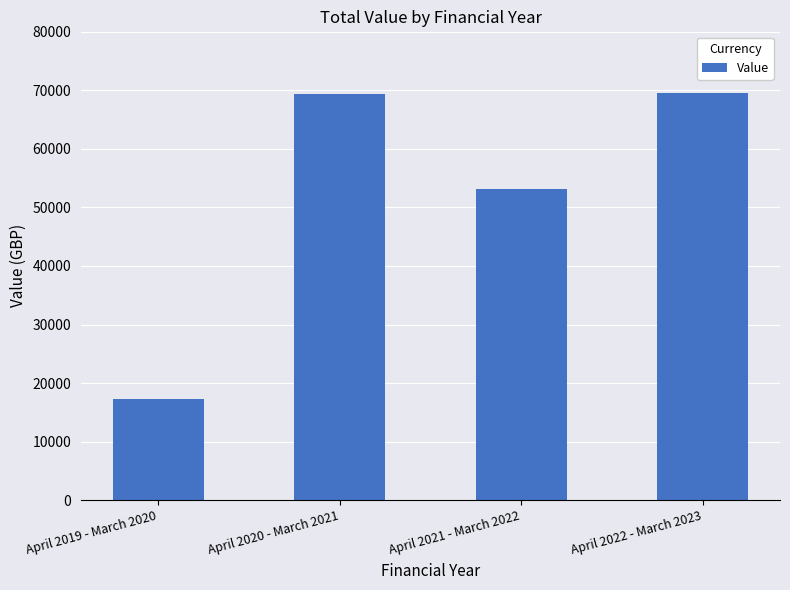

What is the approximate value at April 2021 - March 2022?

53182.4